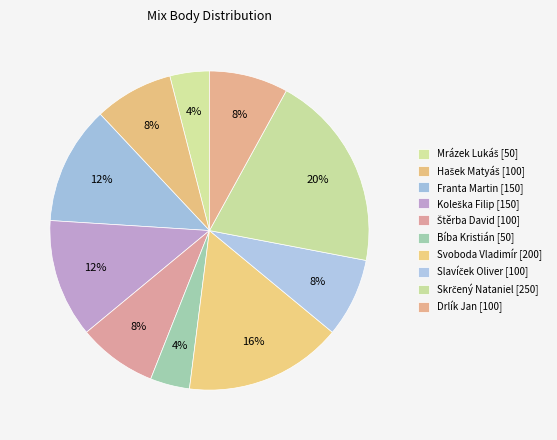

Count the number of slices in the pie.

10